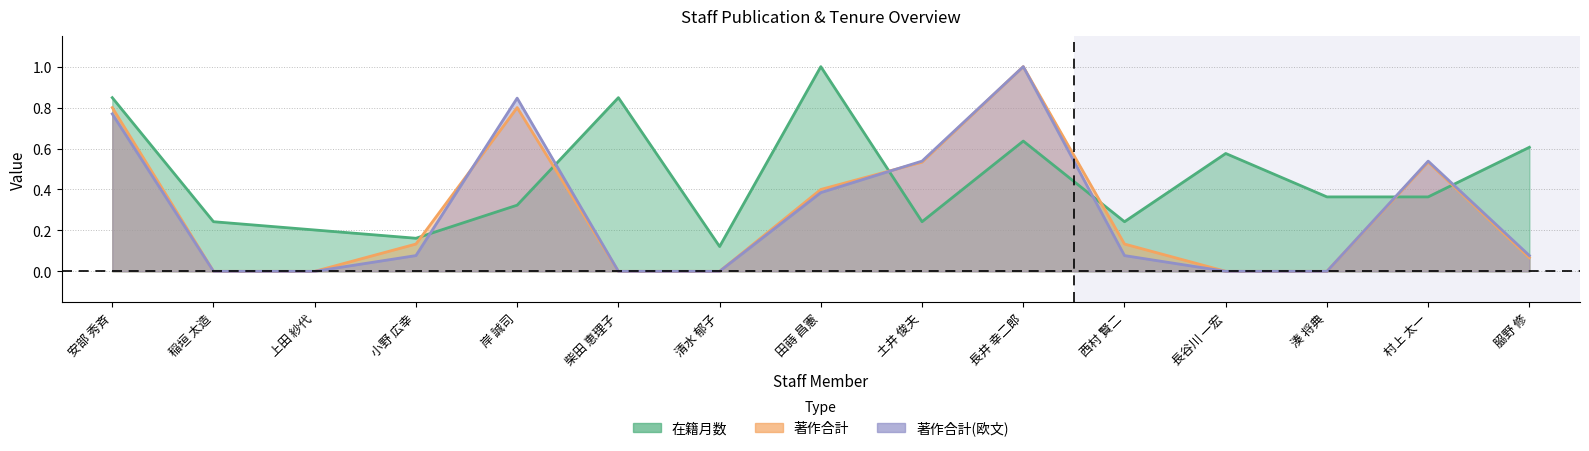

What is the difference between the maximum and minimum values in the 著作合計(欧文) series?

1.0